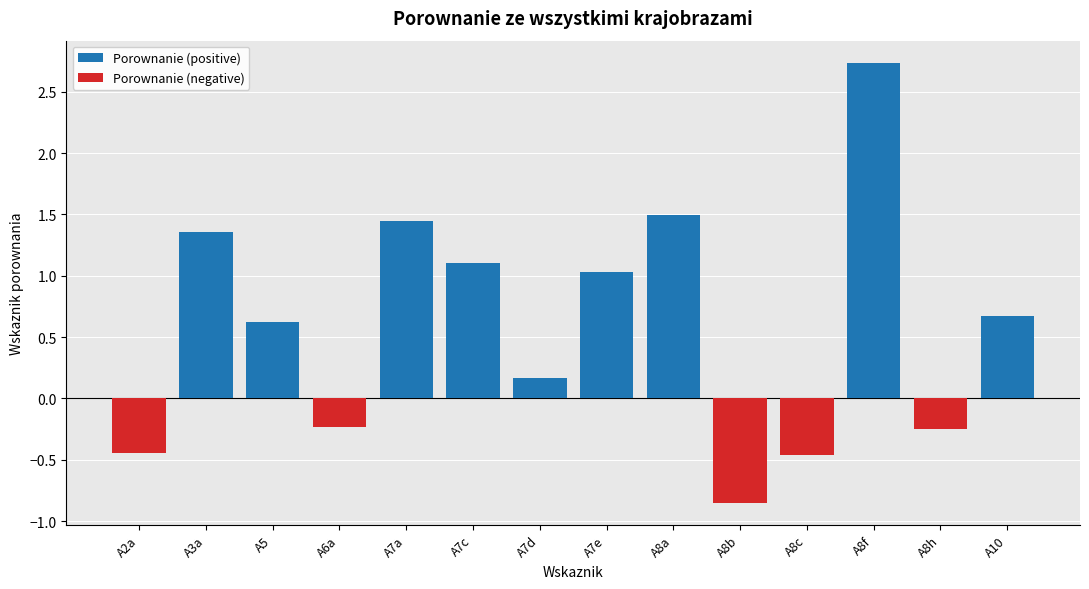

What is the label of the 1st bar from the left?

A2a